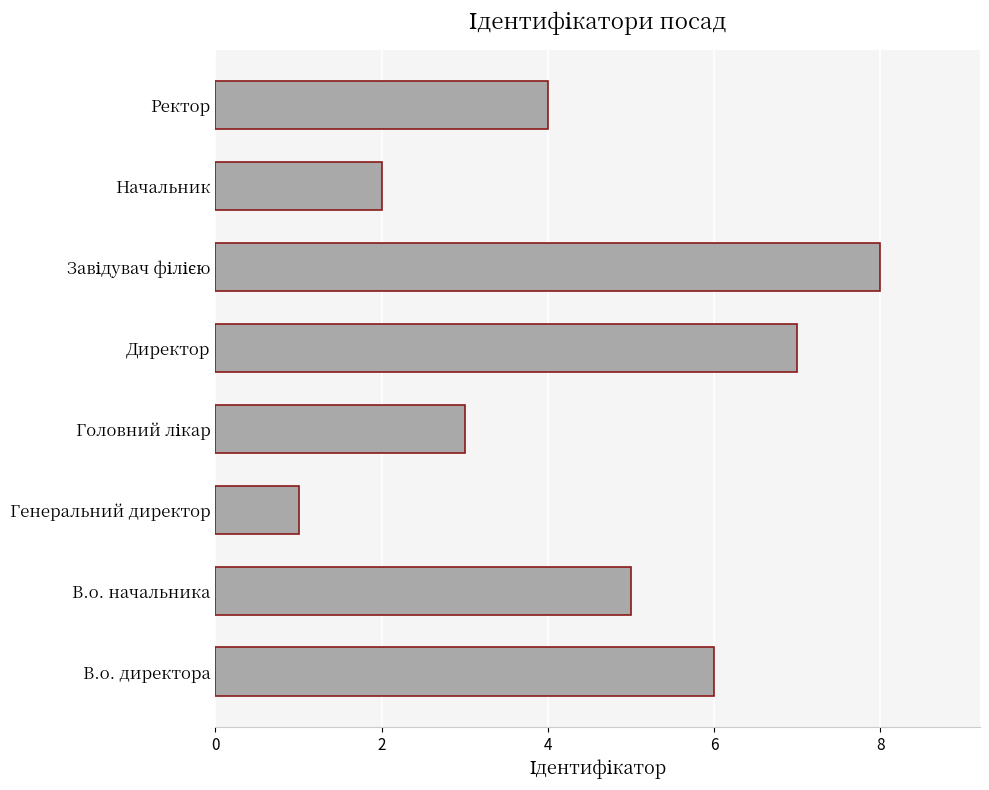

What is the sum of all values?

36